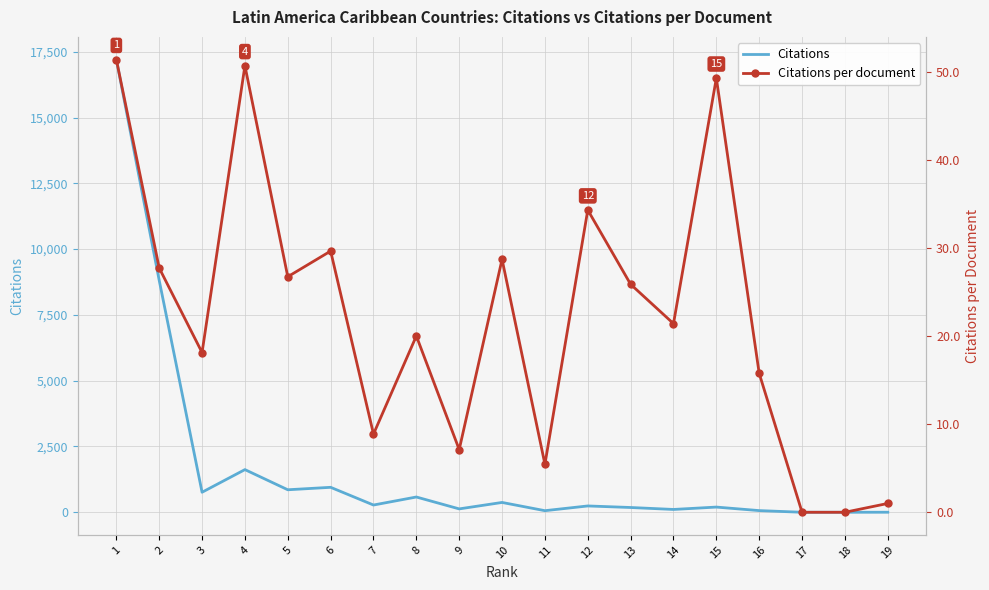

Where is the first local maximum for Citations per document?

4